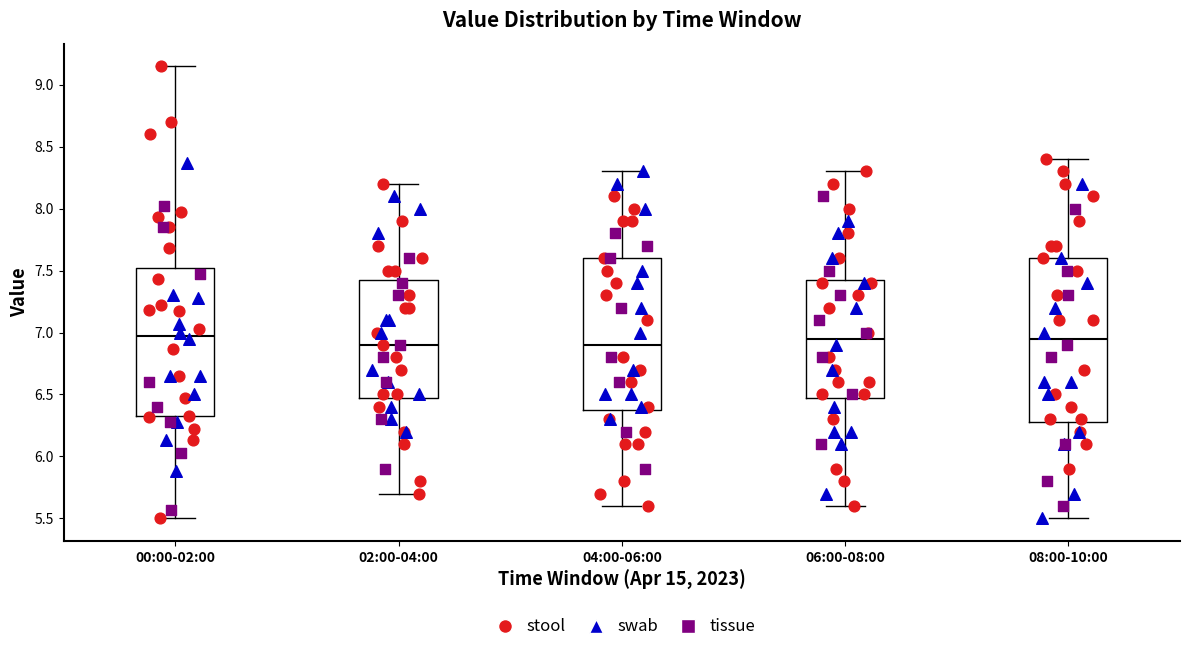

Where is the upper edge of the box for 02:00-04:00 on the y-axis? The values are not printed on the chart, so give them approximately, as read against the axis.

7.45